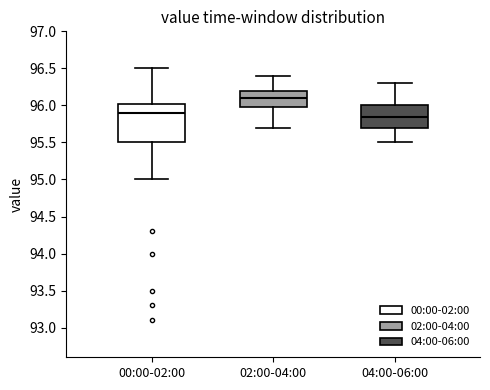

Where is the upper edge of the box for 00:00-02:00 on the y-axis? The values are not printed on the chart, so give them approximately, as read against the axis.

96.05